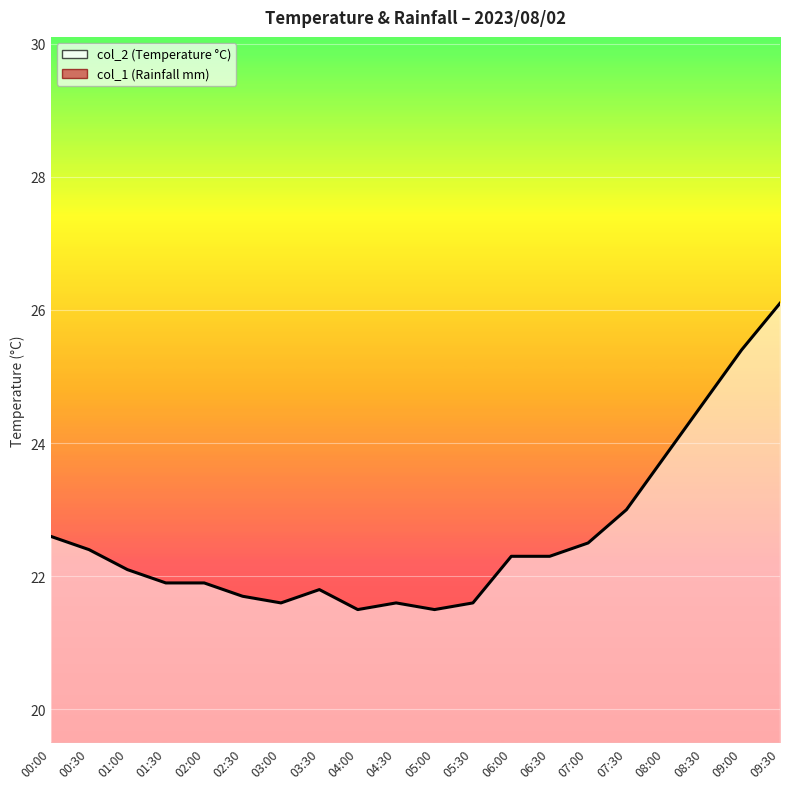

At which category does the chart reach its minimum across all series?

04:00